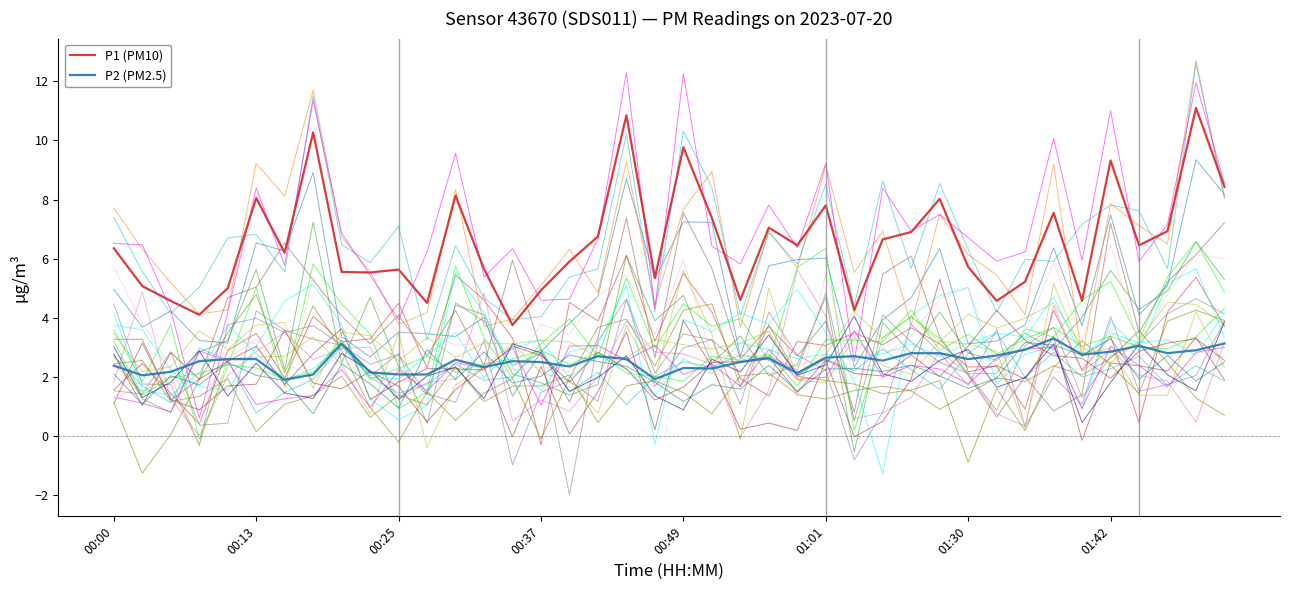

What are all the series names shown in the legend?

P1 (PM10), P2 (PM2.5)